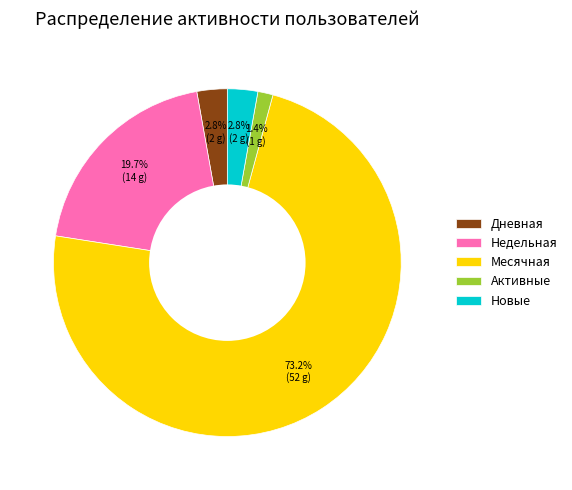

Which category accounts for the majority?

Месячная